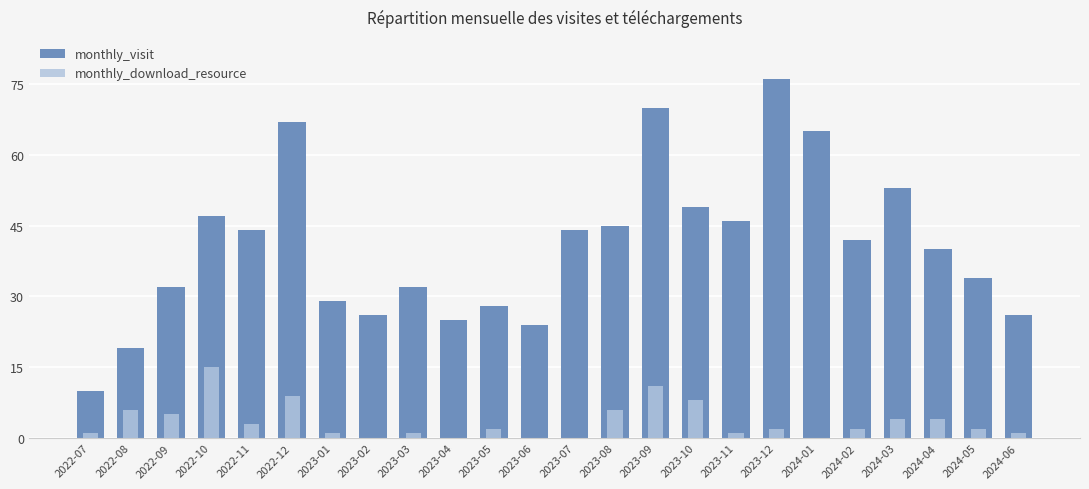

What is the label of the 4th bar from the right?

2024-03